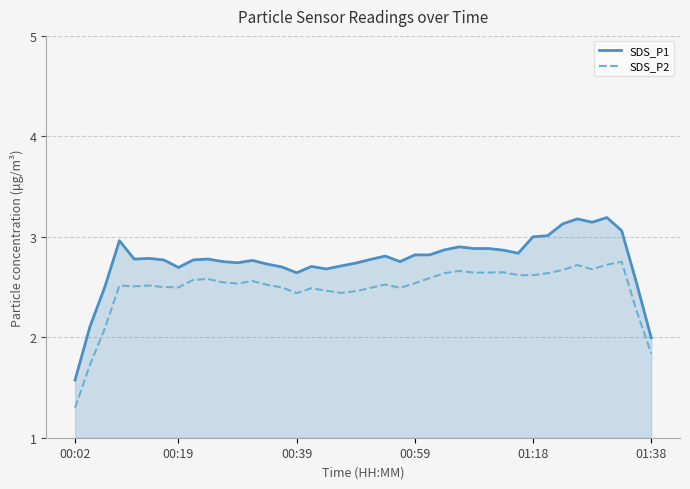

True or false: SDS_P1 and SDS_P2 cross at least once.

False